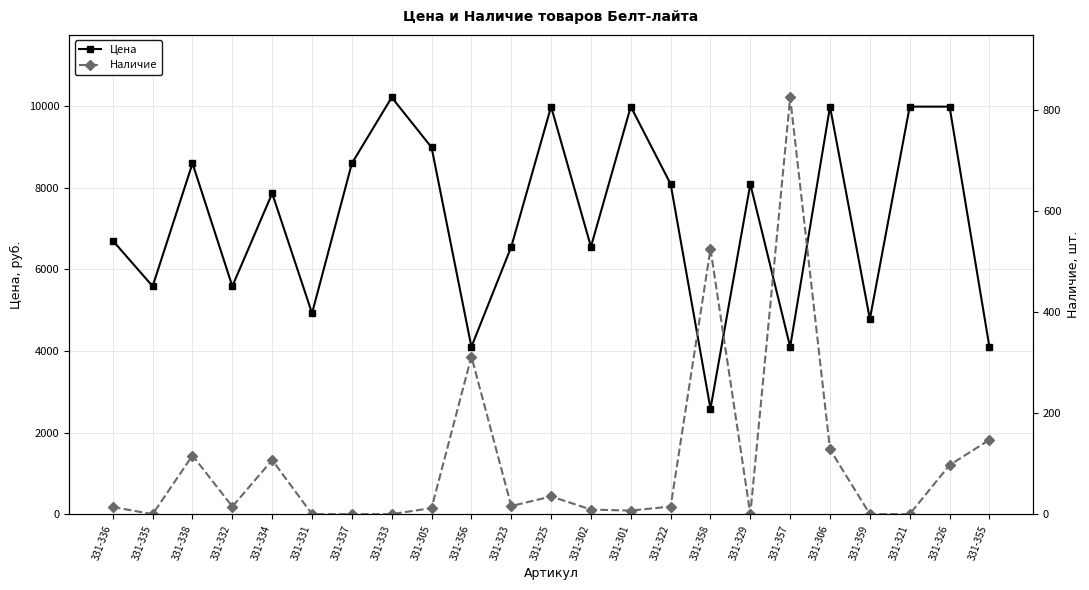

At how many categories does at least one series exceed 4518?

19